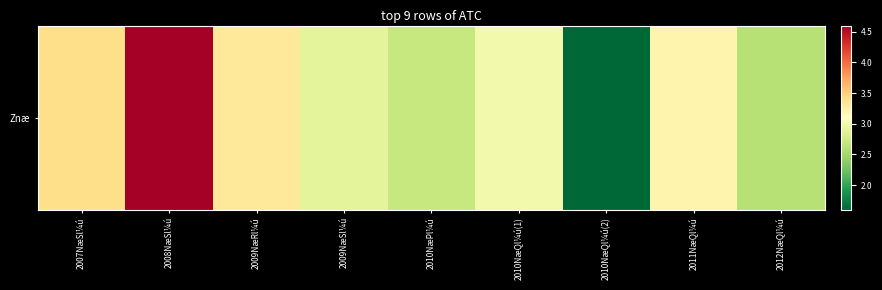

True or false: the data shows 2.6 at 2012NæQl¼ú.

True